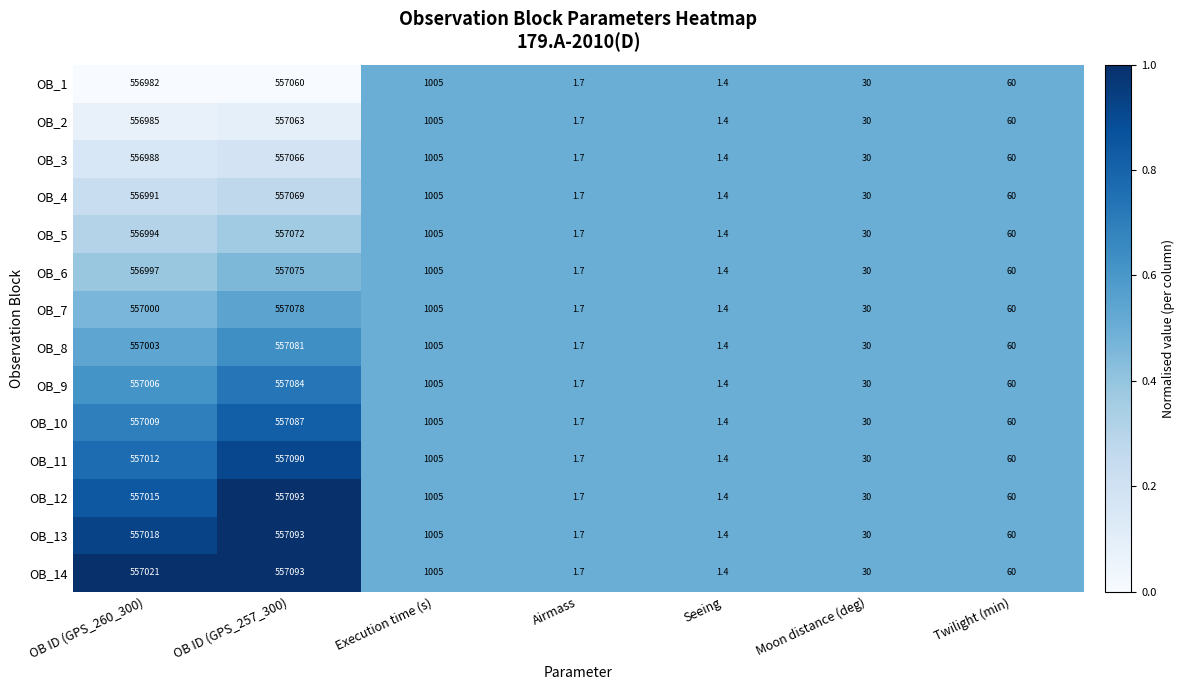

At which category is the sum across all series the highest?

OB ID (GPS_257_300)